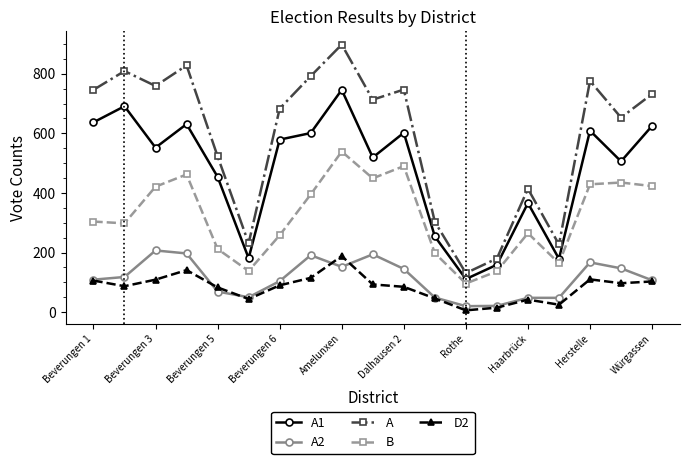

How many lines are shown in the chart?

5